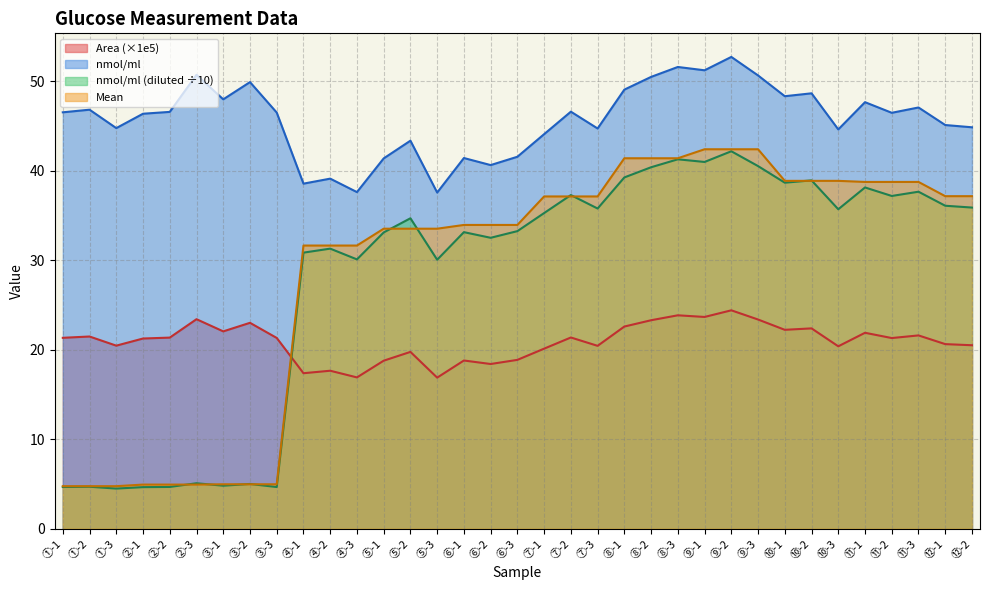

How many data points in nmol_ml are less than 46?

15